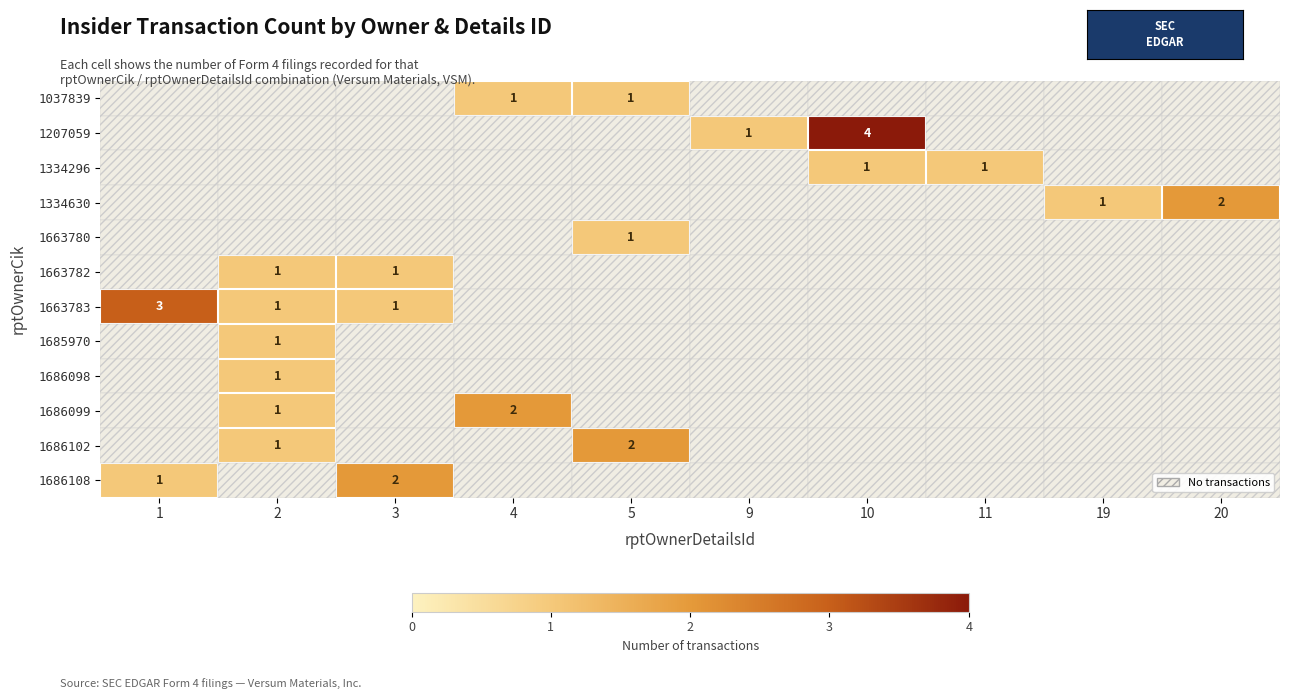

The 1207059 series shows 0 at 9. True or false?

False